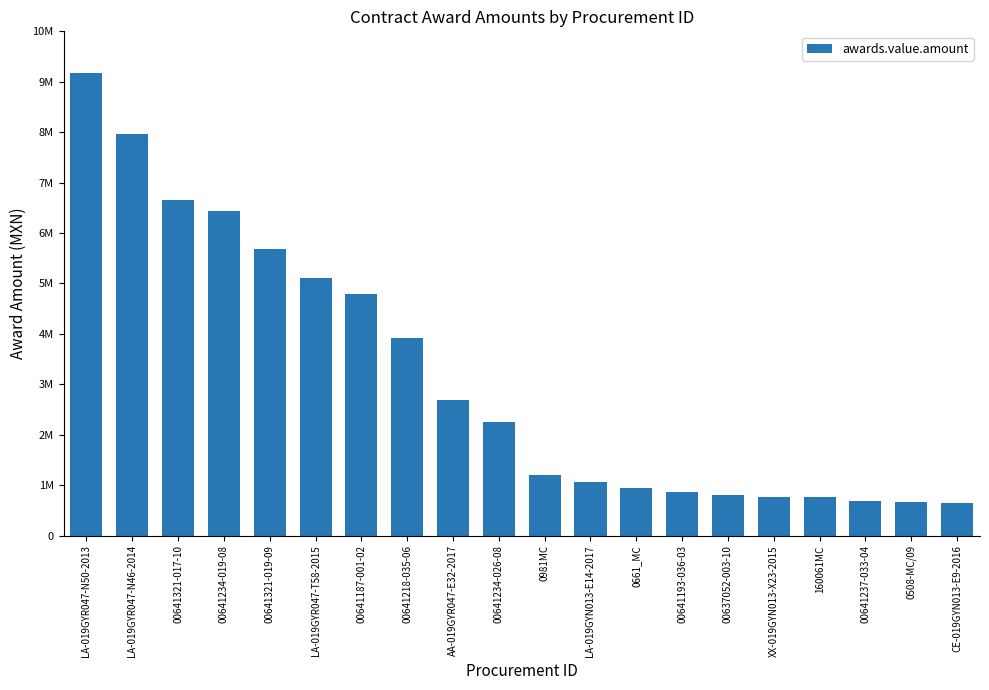

What is the label of the 1st bar from the right?

CE-019GYN013-E9-2016